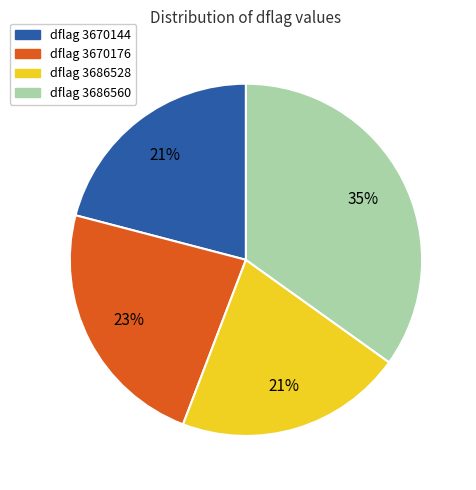

Is there a majority slice in this chart?

No